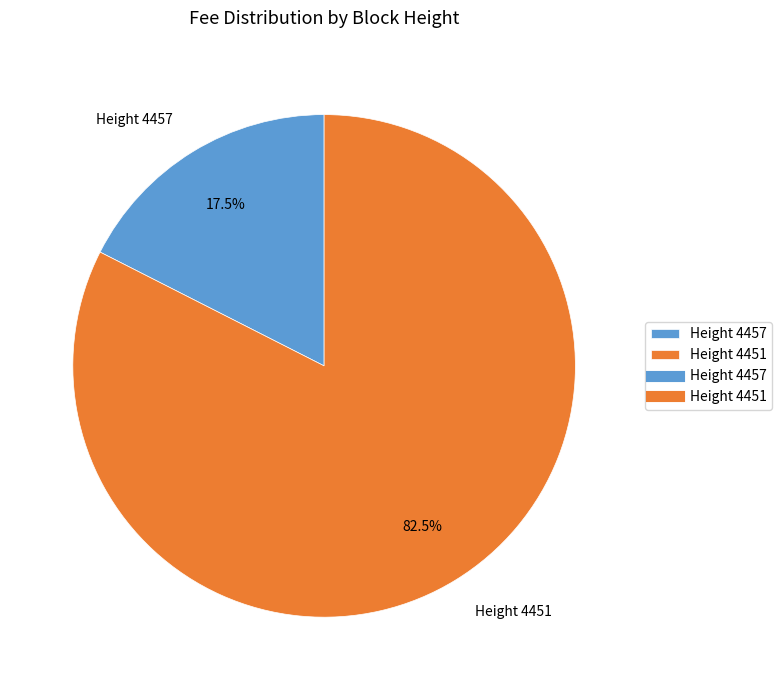

Rank the categories by value from highest to lowest.

Height 4451, Height 4457